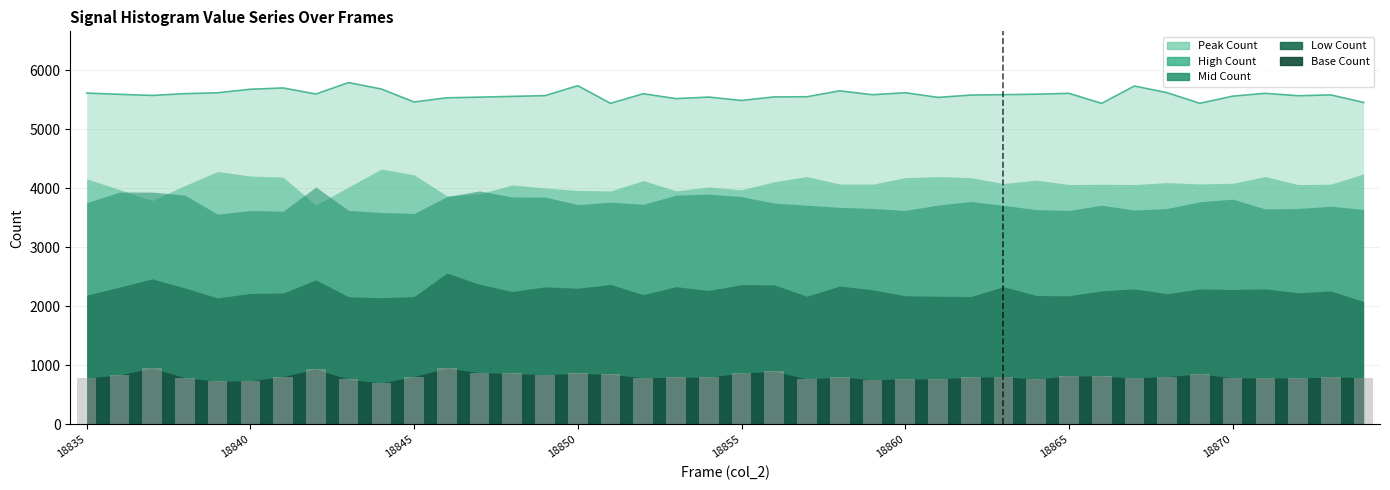

At which category is the sum across all series the highest?

18846